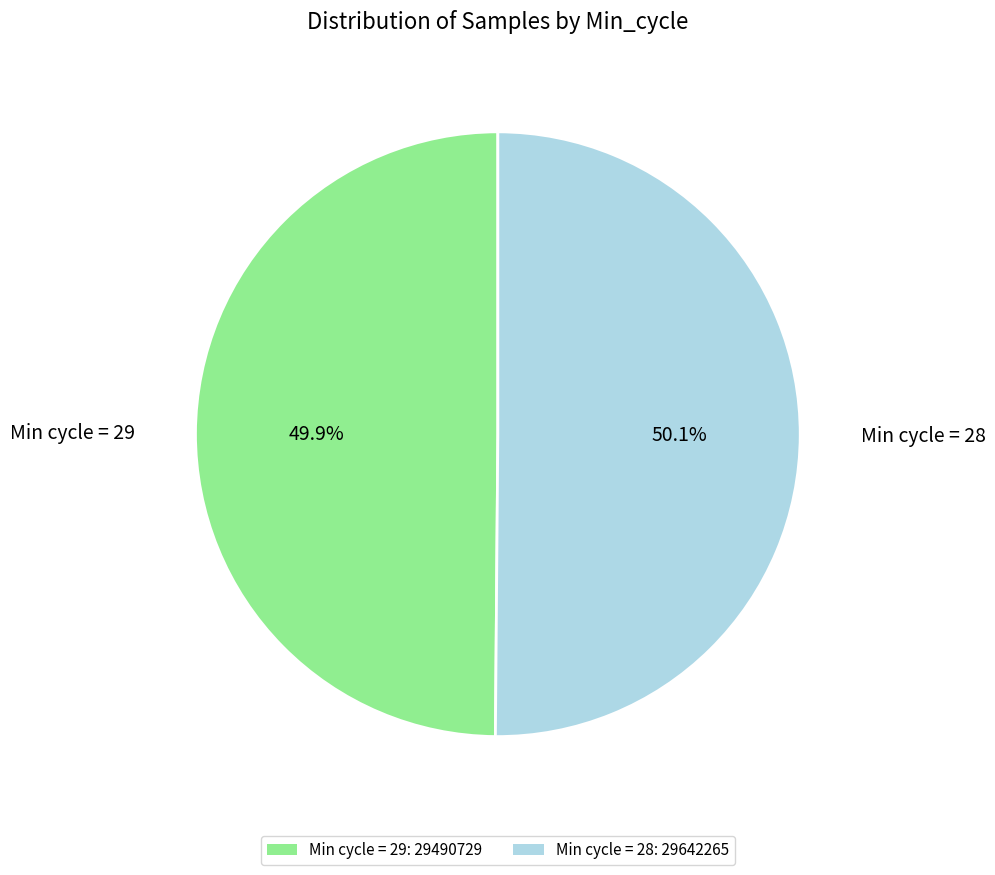

What is the ratio of the value at Min cycle = 29: 29490729 to the value at Min cycle = 28: 29642265?

1.0